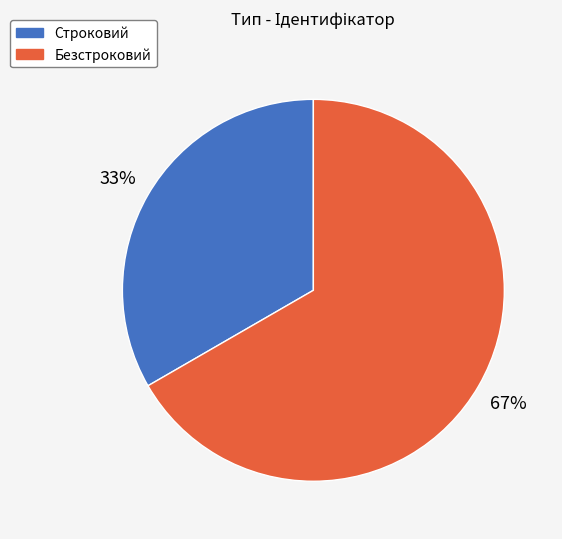

Combined, do Безстроковий and Строковий account for over 50%?

Yes